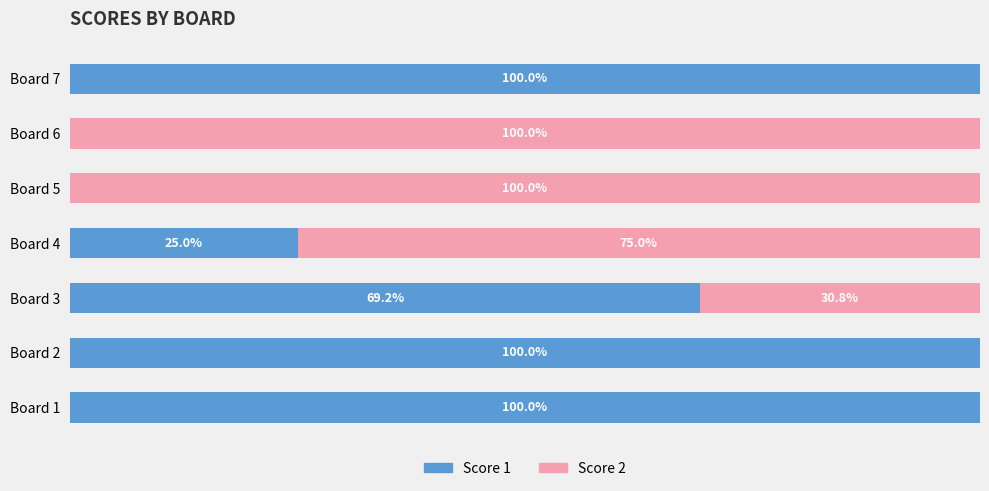

At which label is Score 1 closest to 50?

Board 3